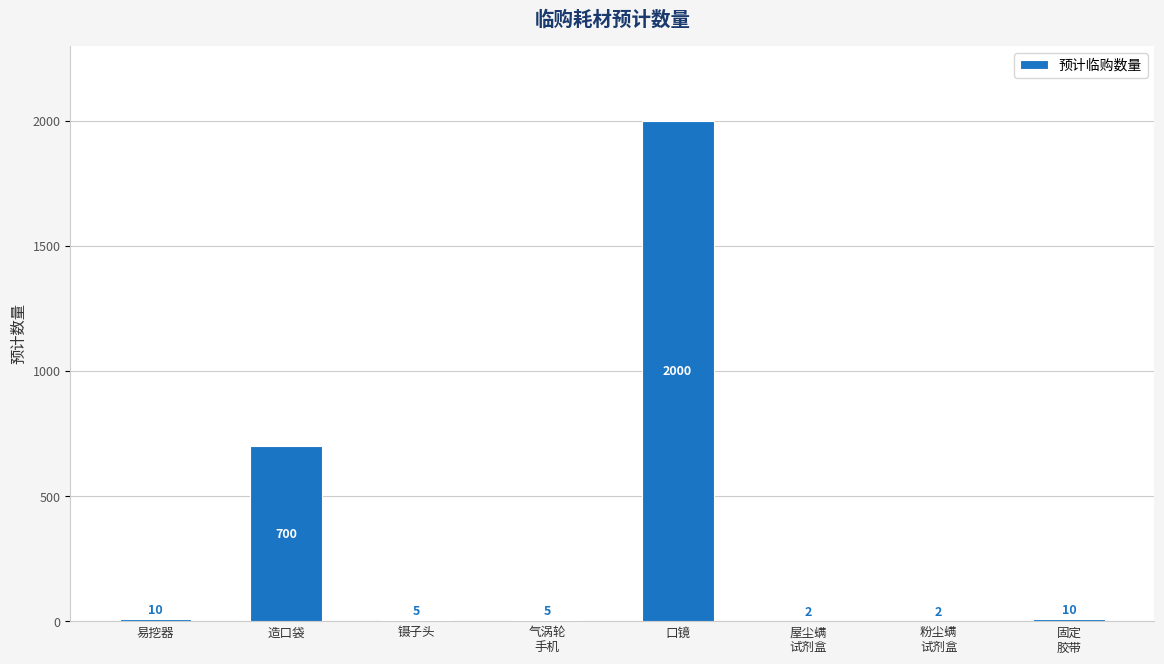

Reading left to right, what are all the values shown in this chart?

10	700	5	5	2000	2	2	10